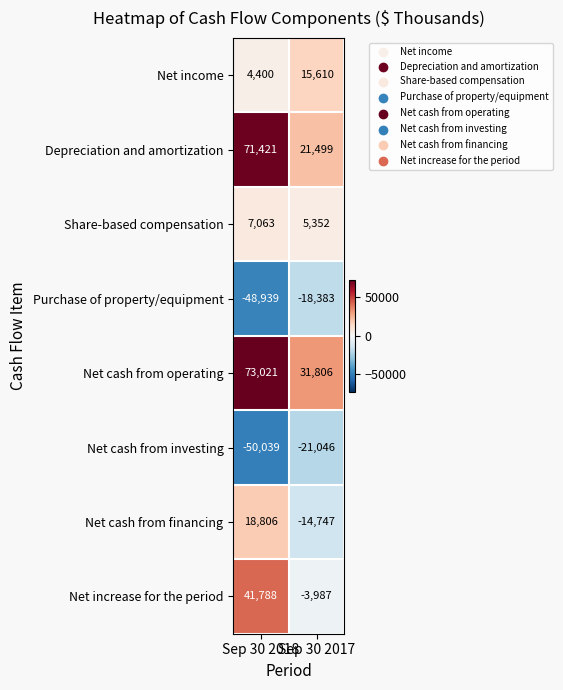

What is the minimum value shown in the chart?

-50039